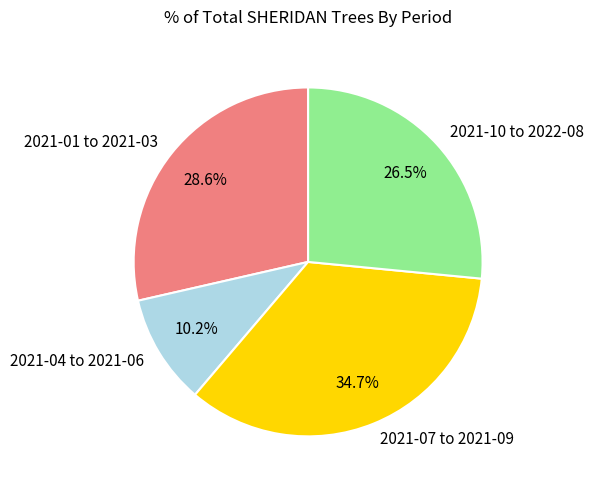

Combined, do 2021-07 to 2021-09 and 2021-04 to 2021-06 account for over 50%?

No